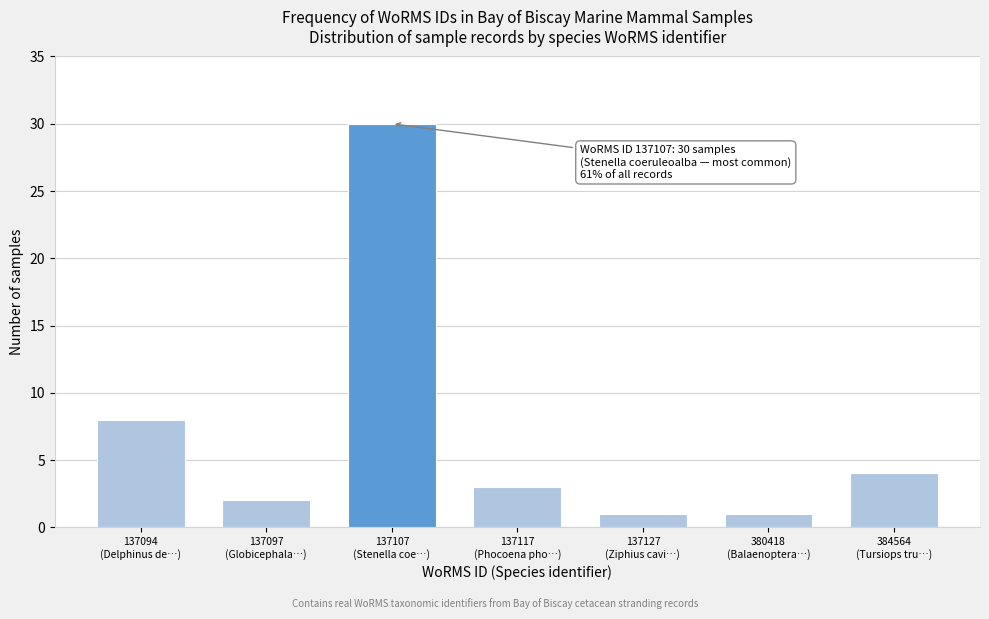

Reading right to left, what are all the values shown in this chart?

4	1	1	3	30	2	8